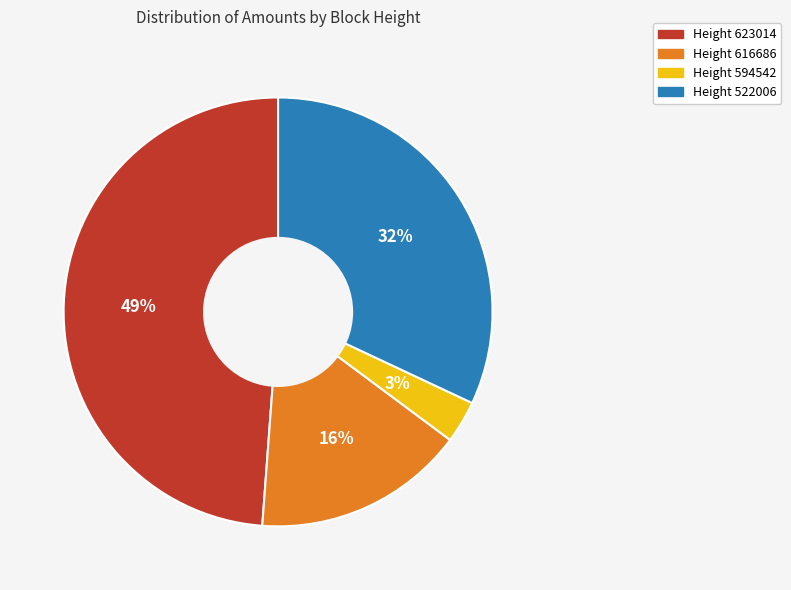

Is there a majority slice in this chart?

No